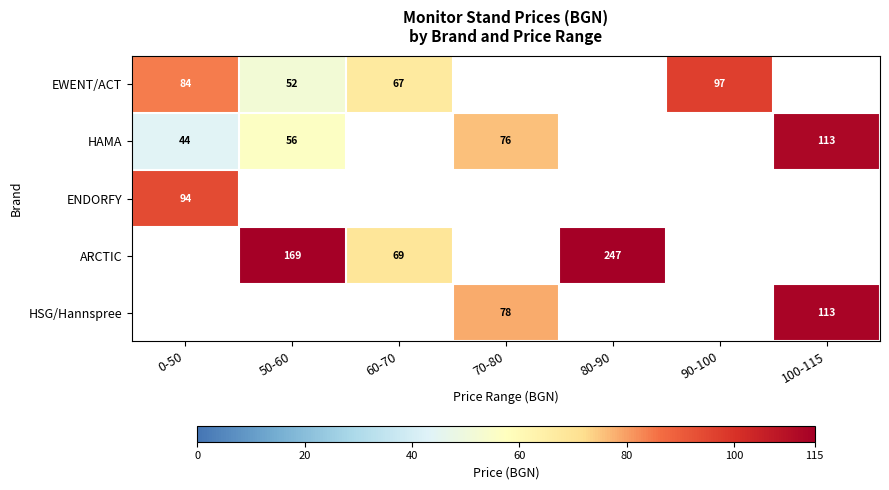

How many categories are shown in the chart?

7